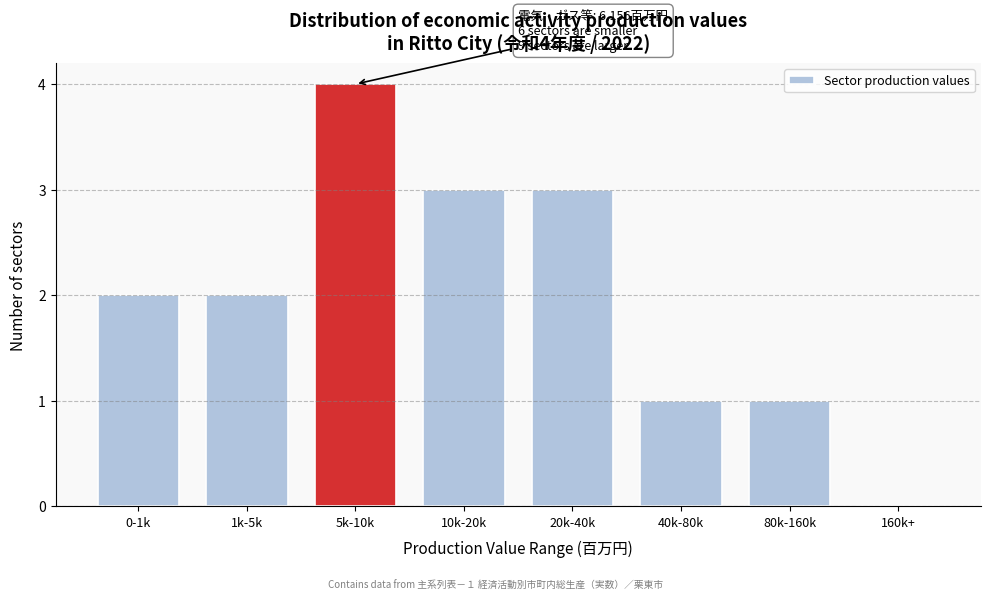

Reading left to right, what are all the values shown in this chart?

0-1k=2	1k-5k=2	5k-10k=4	10k-20k=3	20k-40k=3	40k-80k=1	80k-160k=1	160k+=0